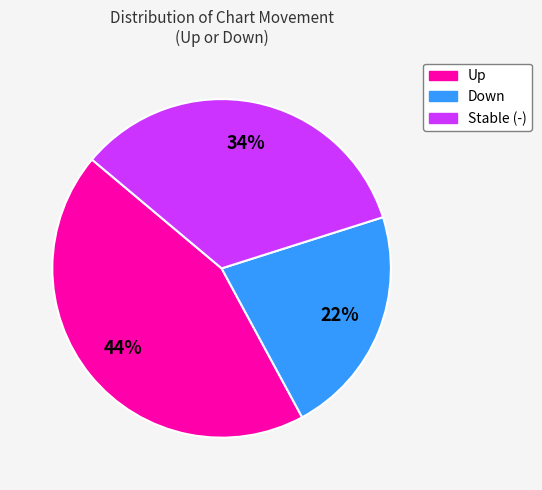

To the nearest percent, what is the average slice percentage?

33%